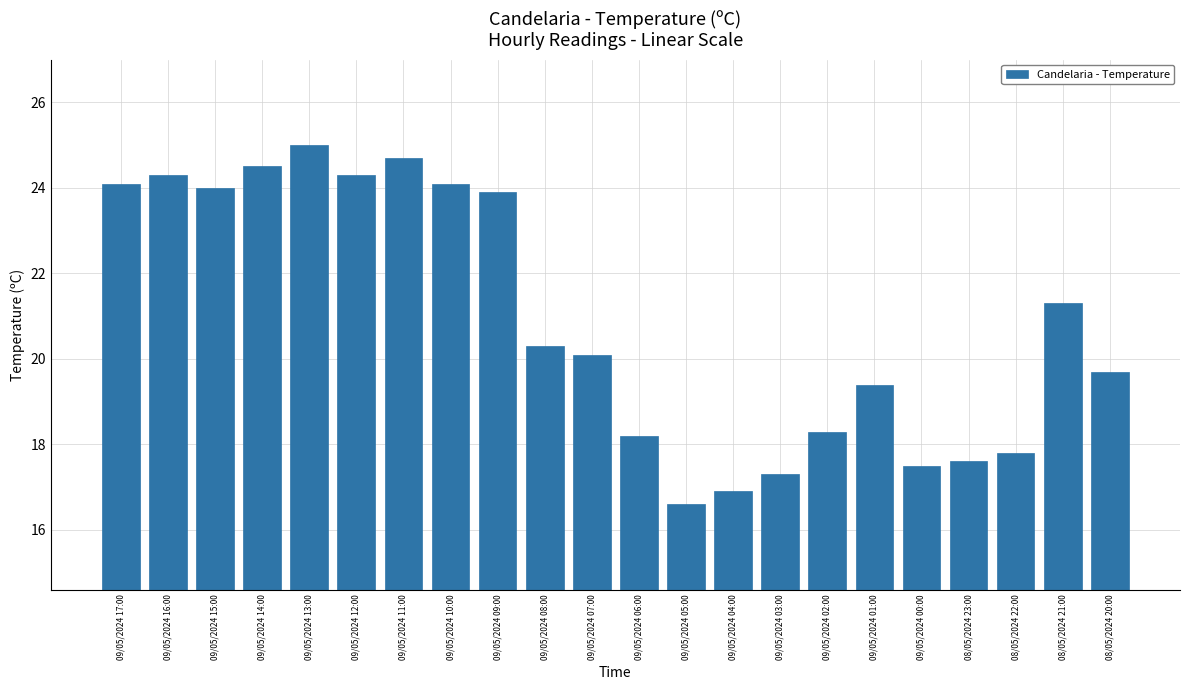

Reading left to right, transcribe all the data shown in this chart.

09/05/2024 17:00=24.1	09/05/2024 16:00=24.3	09/05/2024 15:00=24.0	09/05/2024 14:00=24.5	09/05/2024 13:00=25.0	09/05/2024 12:00=24.3	09/05/2024 11:00=24.7	09/05/2024 10:00=24.1	09/05/2024 09:00=23.9	09/05/2024 08:00=20.3	09/05/2024 07:00=20.1	09/05/2024 06:00=18.2	09/05/2024 05:00=16.6	09/05/2024 04:00=16.9	09/05/2024 03:00=17.3	09/05/2024 02:00=18.3	09/05/2024 01:00=19.4	09/05/2024 00:00=17.5	08/05/2024 23:00=17.6	08/05/2024 22:00=17.8	08/05/2024 21:00=21.3	08/05/2024 20:00=19.7